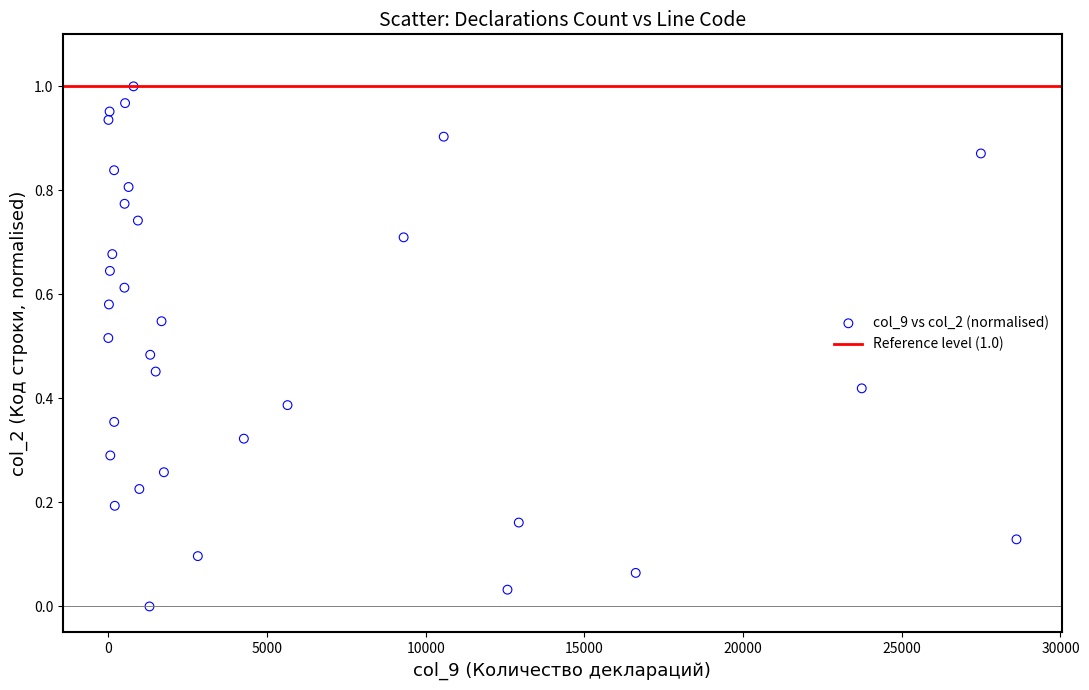

What is the range of X values (max minus min)?

28612.0